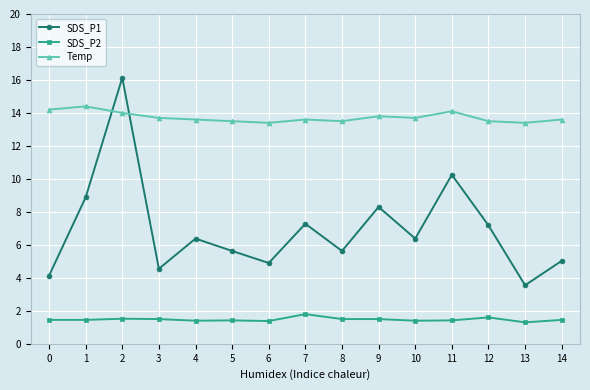

Which series changed the most between 3 and 8?

SDS_P1